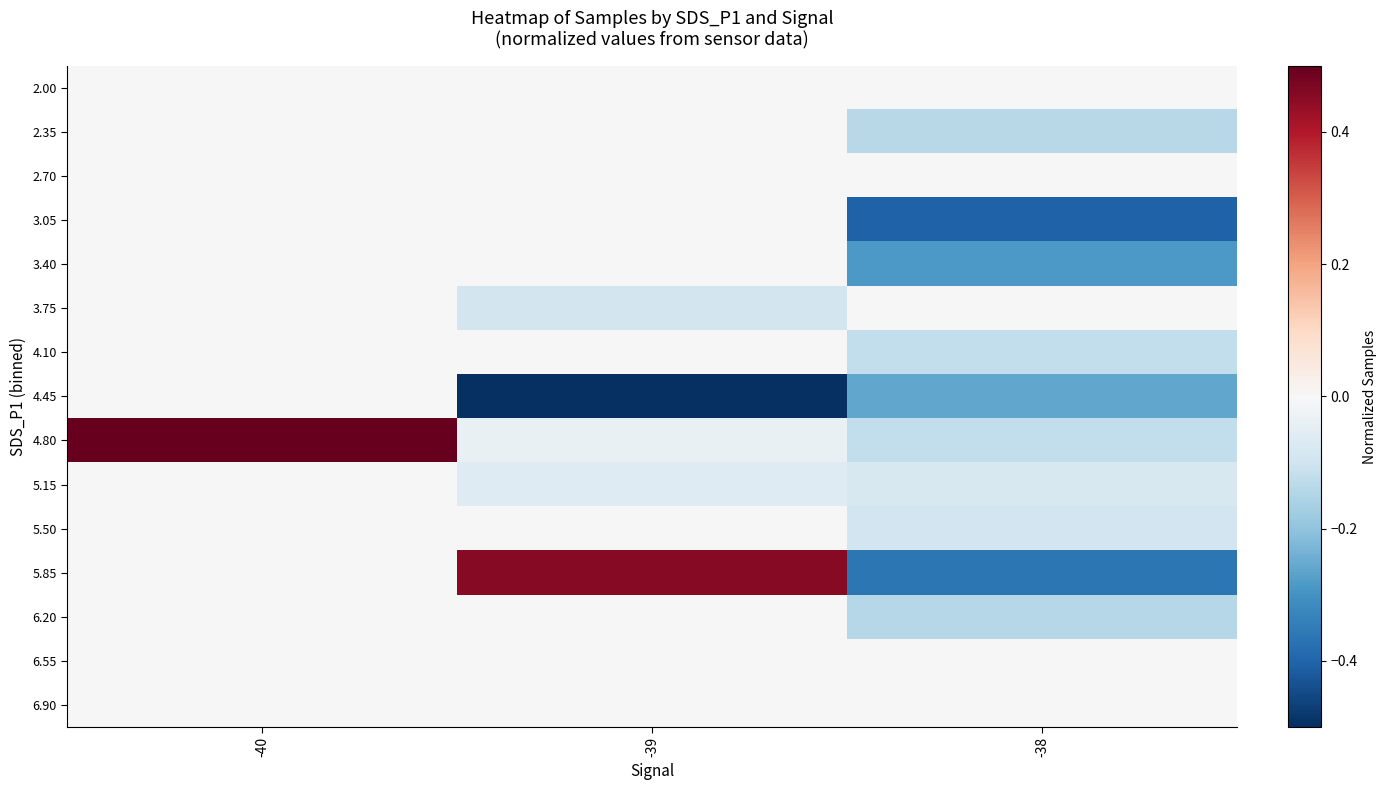

List the series in order of their peak value, highest first.

4.80, 5.85, 2.00, 2.35, 2.70, 3.05, 3.40, 3.75, 4.10, 4.45, 5.15, 5.50, 6.20, 6.55, 6.90